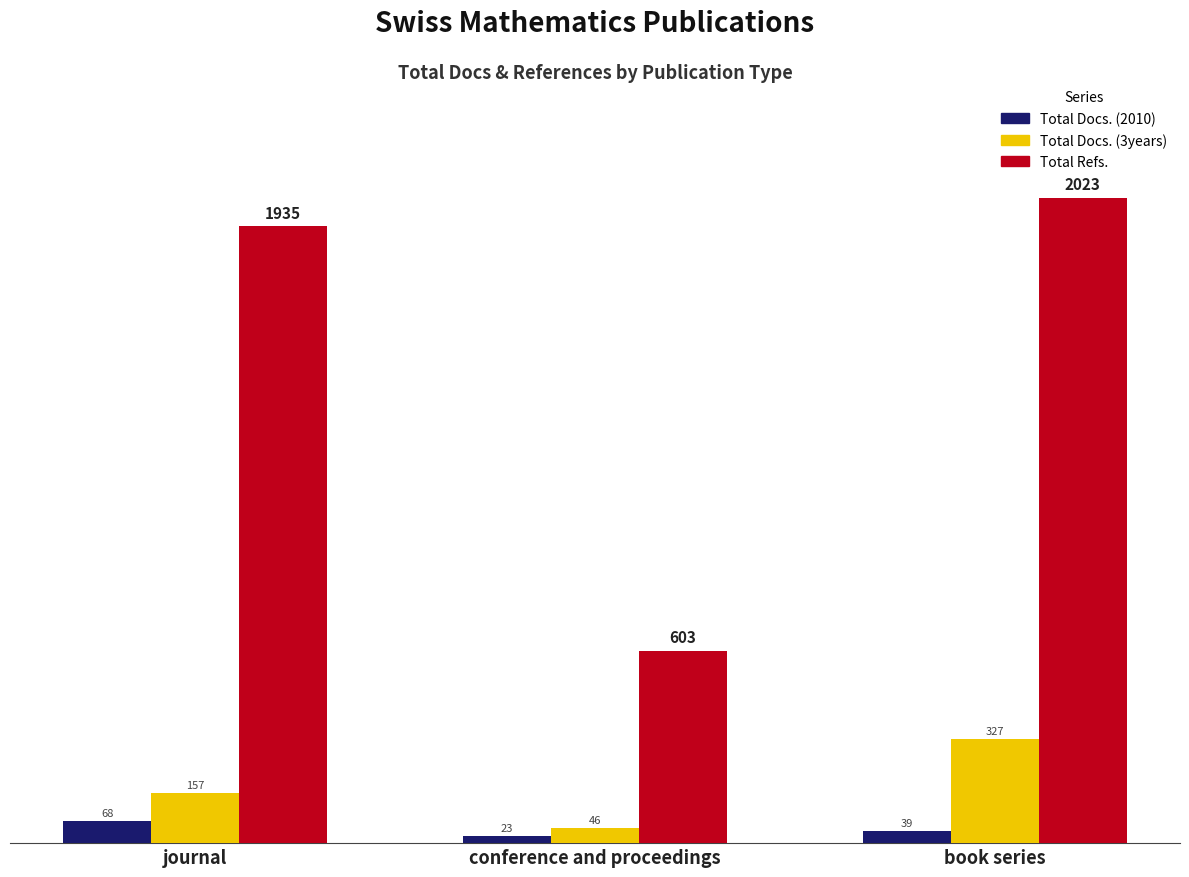

The value of Total Refs. at book series is 2708. True or false?

False